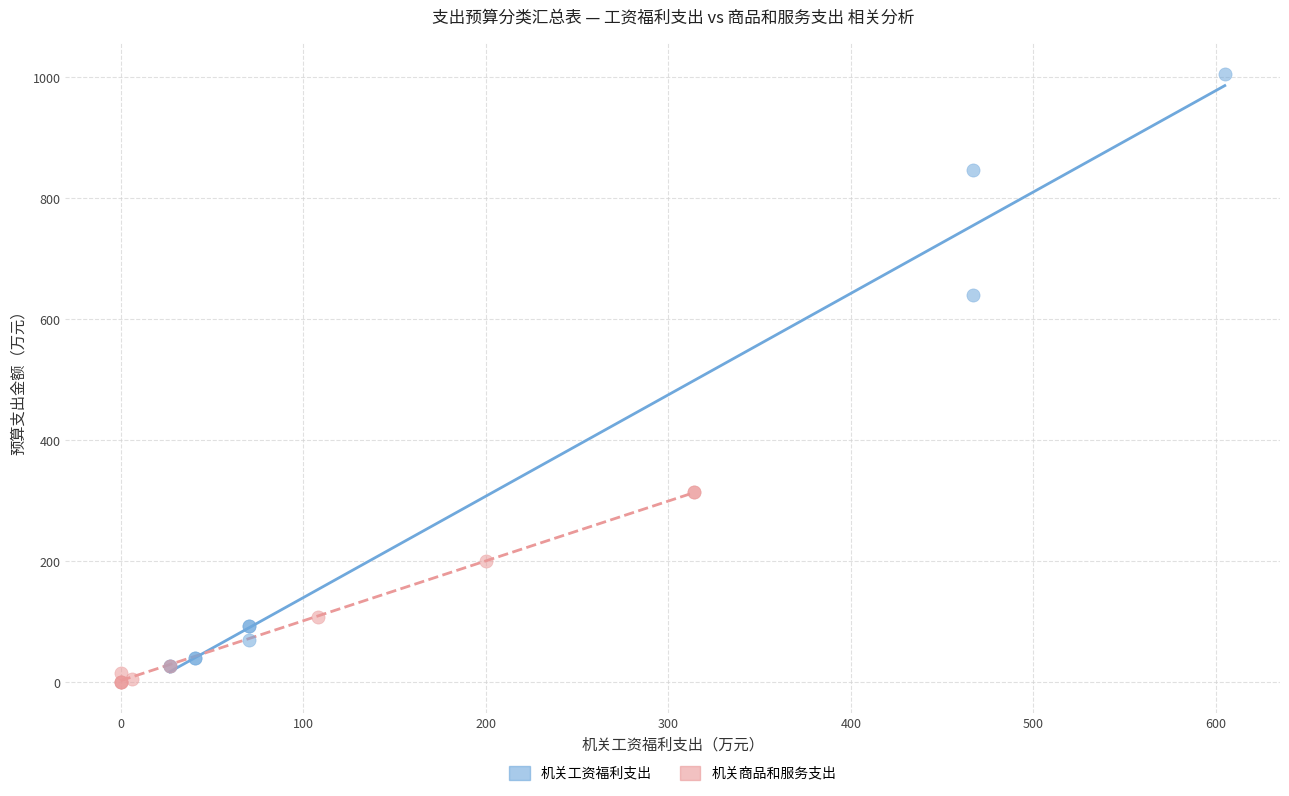

Which series has the widest spread of Y values?

机关工资福利支出